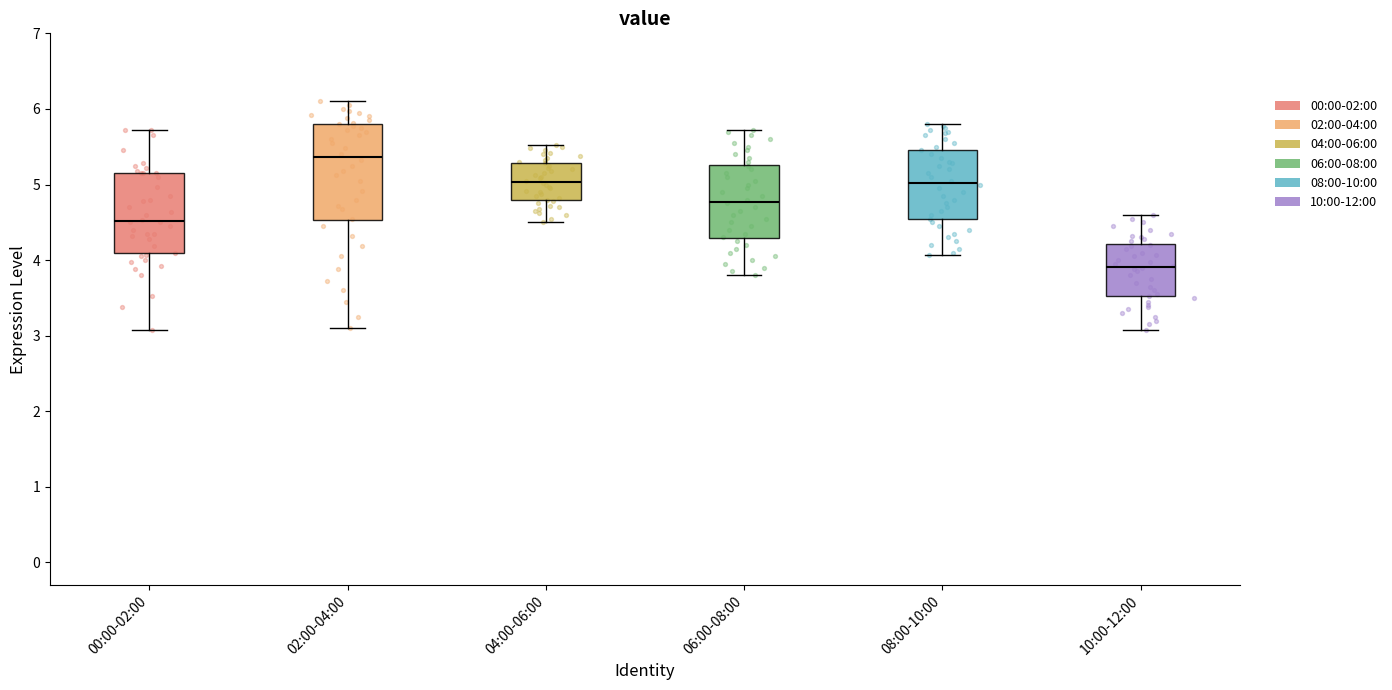

Reading left to right, read every box against the y-axis: the position of its median line, the range the box covers, and the ends of its whiskers. The values are not printed on the chart, so give them approximately, as read against the axis.

00:00-02:00: median 4.5, box 4.1 to 5.2, whiskers 3.1 to 5.7
02:00-04:00: median 5.4, box 4.5 to 5.8, whiskers 3.1 to 6.1
04:00-06:00: median 5.0, box 4.8 to 5.3, whiskers 4.5 to 5.5
06:00-08:00: median 4.8, box 4.3 to 5.3, whiskers 3.8 to 5.7
08:00-10:00: median 5.0, box 4.5 to 5.5, whiskers 4.1 to 5.8
10:00-12:00: median 3.9, box 3.5 to 4.2, whiskers 3.1 to 4.6